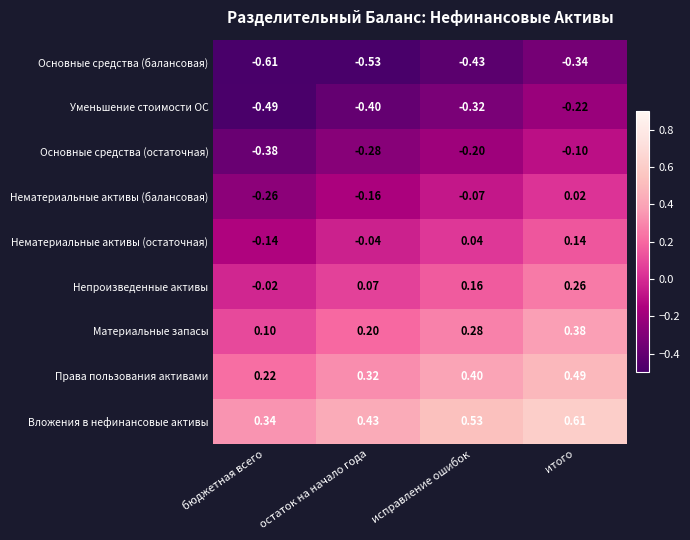

Is the value of Нематериальные активы (балансовая) at исправление ошибок greater than the value of Материальные запасы at итого?

No